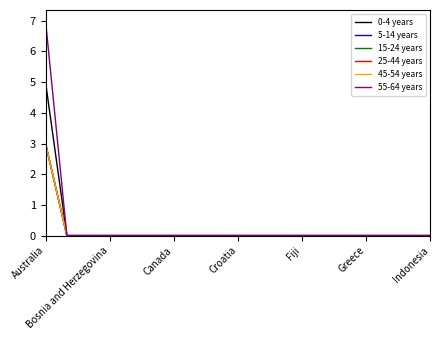

Is this an area chart (filled region under the line)?

No